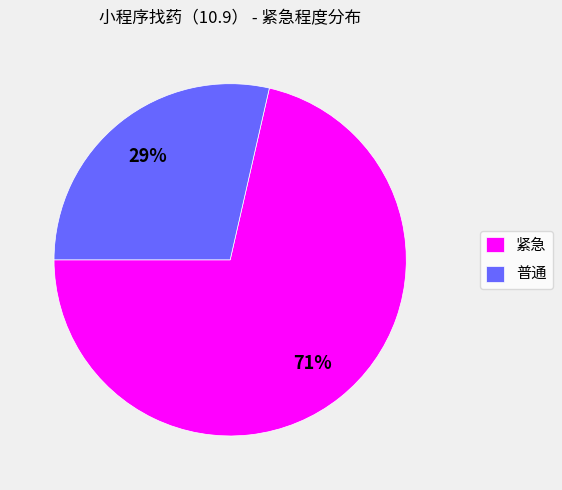

The 紧急 slice represents 85% of the pie. True or false?

False